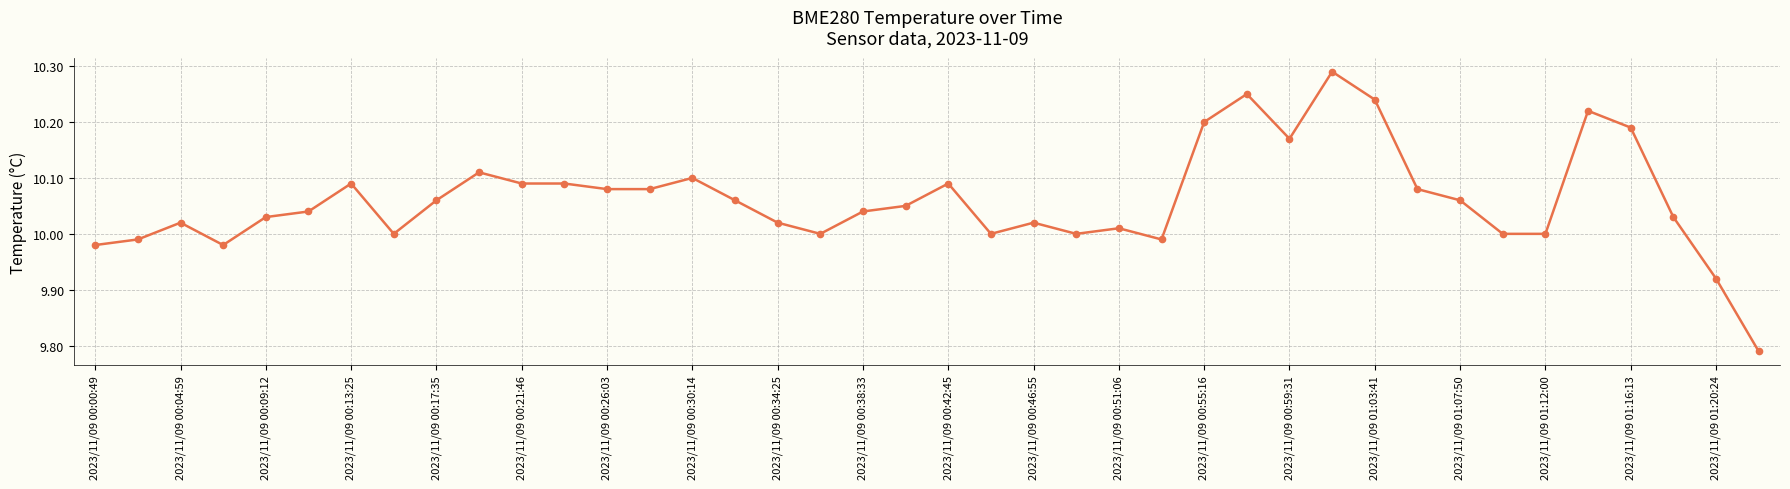

True or false: the data has more than 0 interior local peaks.

True